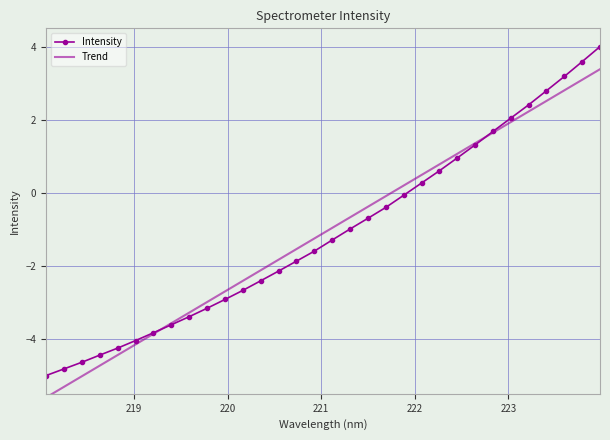

What is the difference between the maximum and minimum values in the Intensity series?

9.0